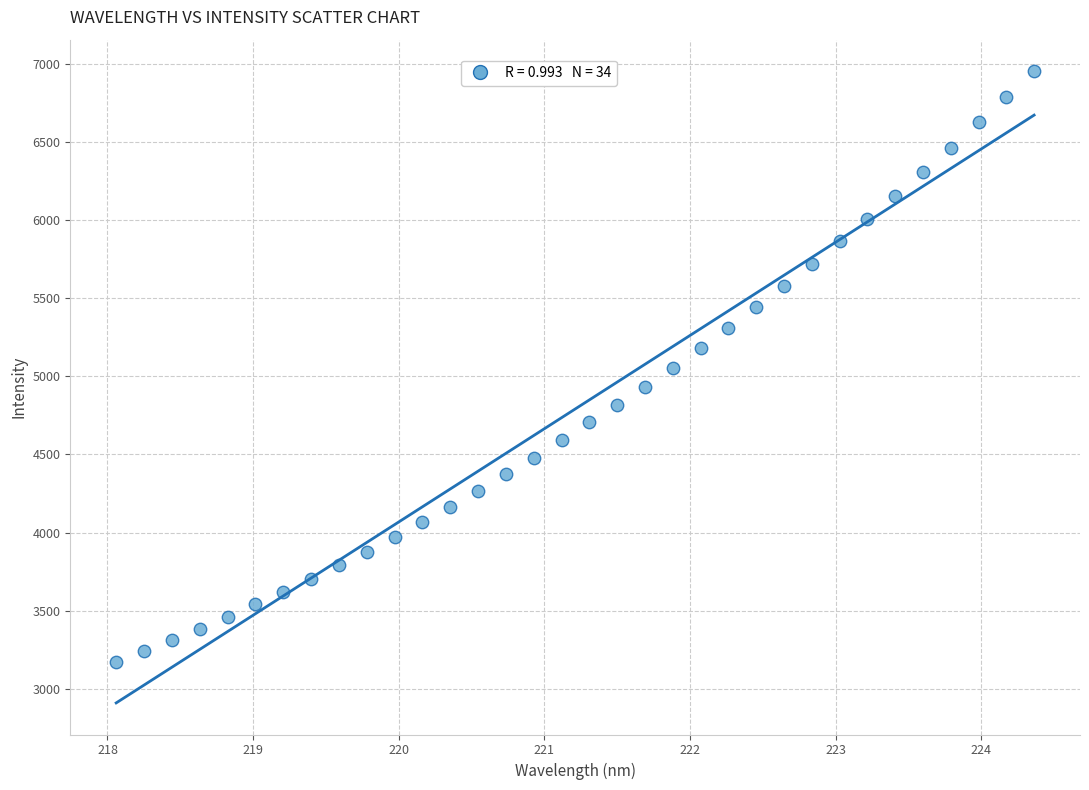

What is the range of X values (max minus min)?

6.3